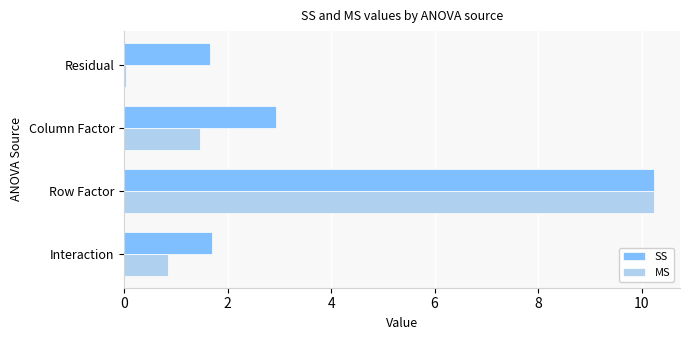

Which series has the largest total across all categories?

SS